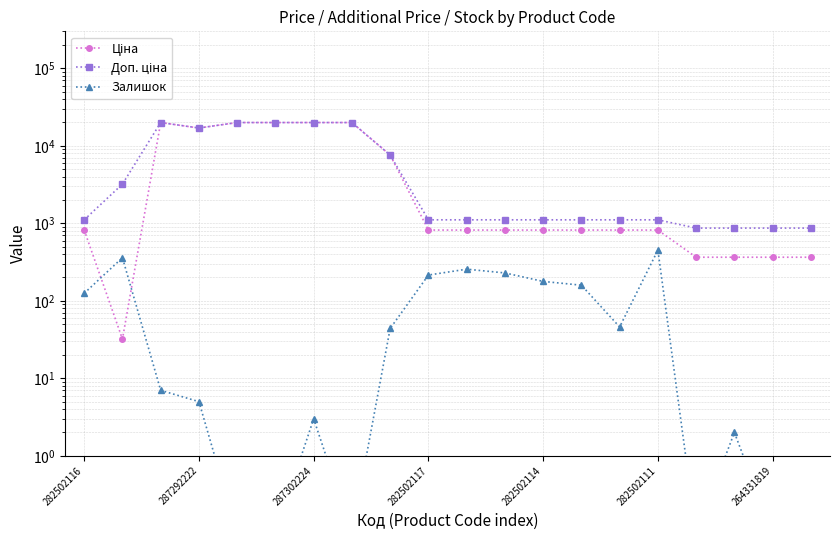

What is the difference between the Ціна values at 282502114 and 287302224?

19145.7